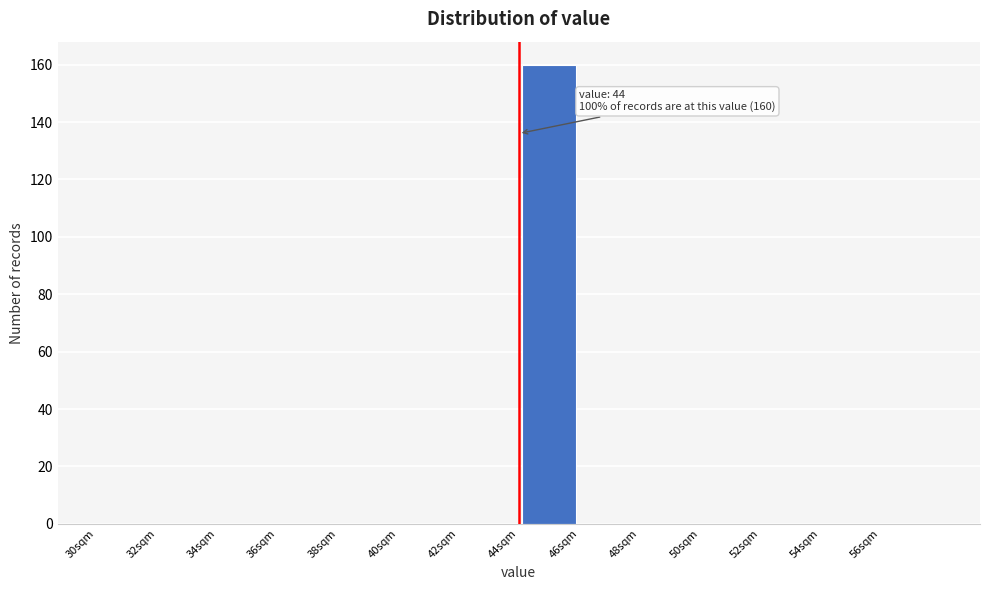

Which range on the x-axis has the tallest bar?

44 to 46